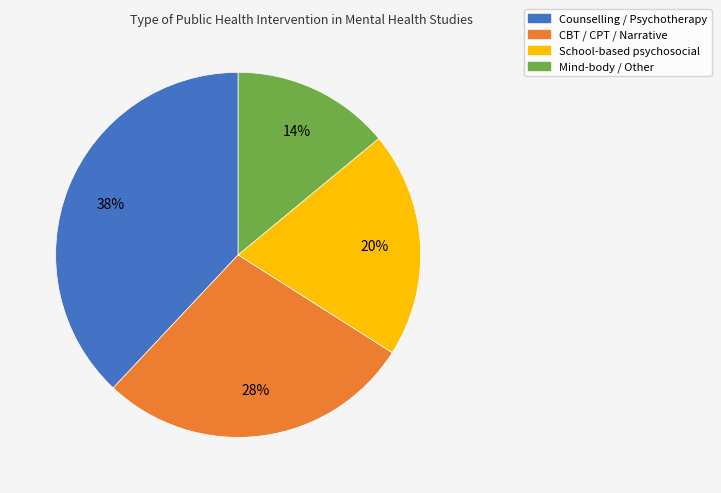

To the nearest percent, what percentage of the pie is CBT / CPT / Narrative?

28%